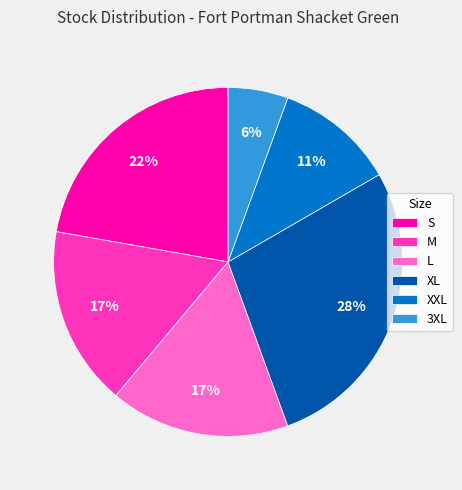

What percentage is the XXL slice, to the nearest percent?

11%